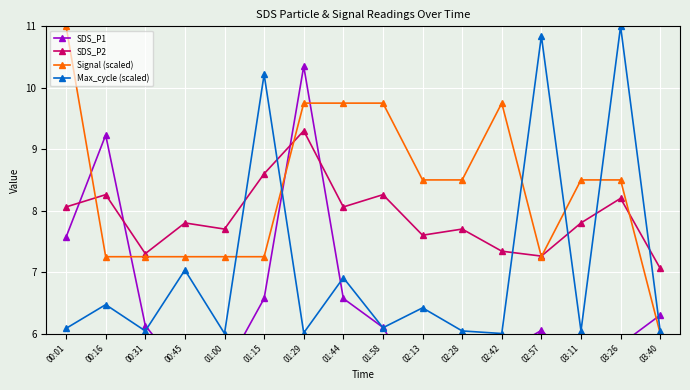

The Max_cycle (scaled) series shows 1.6 at 00:01. True or false?

False